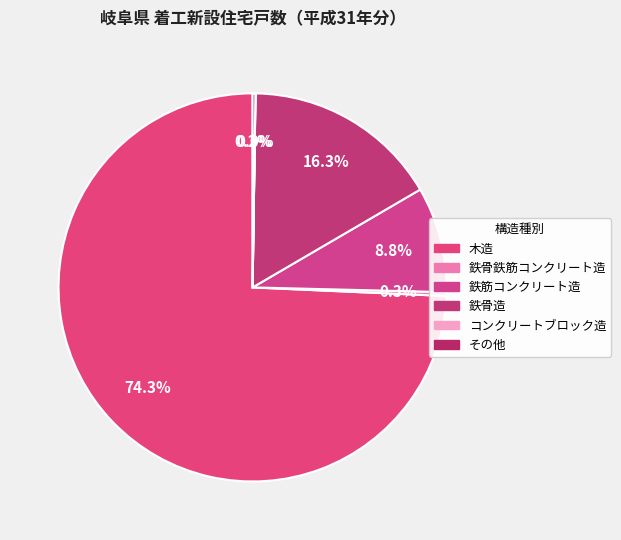

To the nearest percent, what is the difference between the largest and smallest slice percentages?

74%